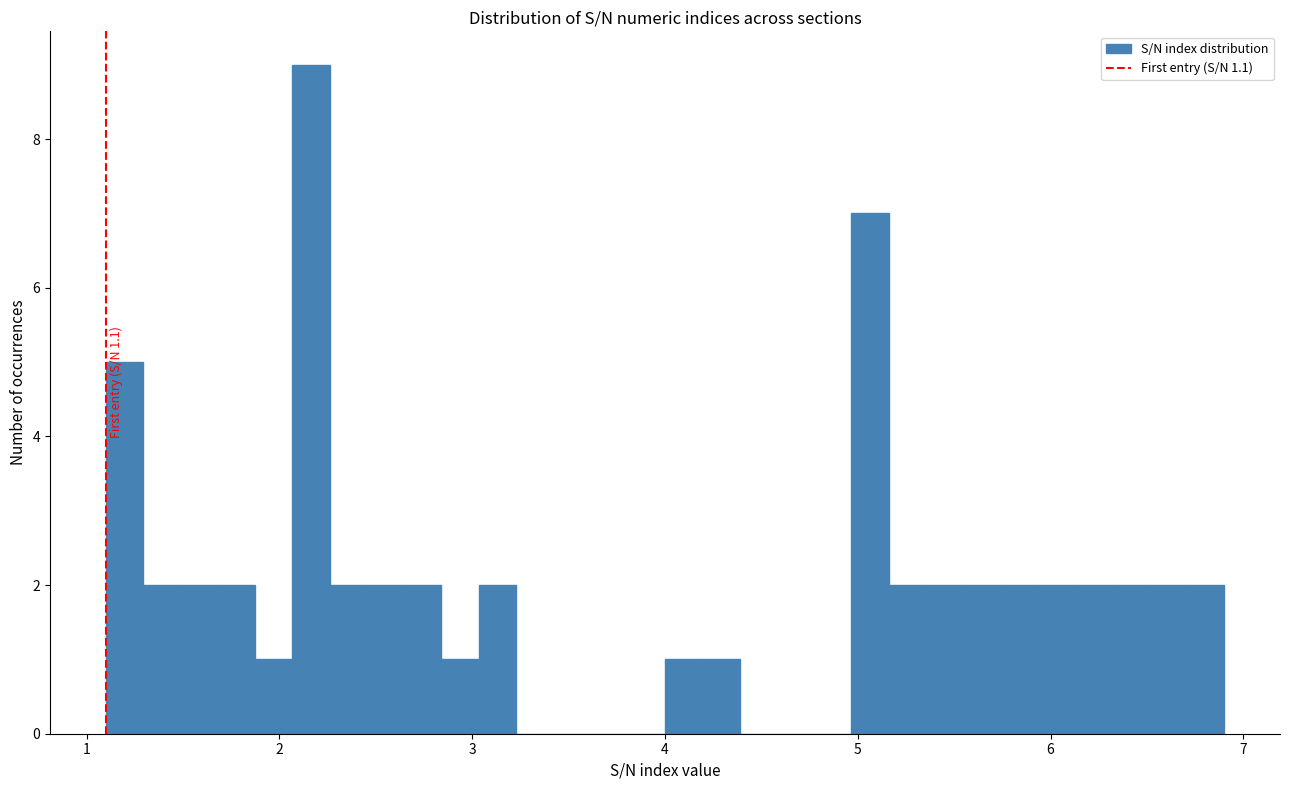

Read against the x-axis, roughly where is the centre of the tallest bar?

2.2